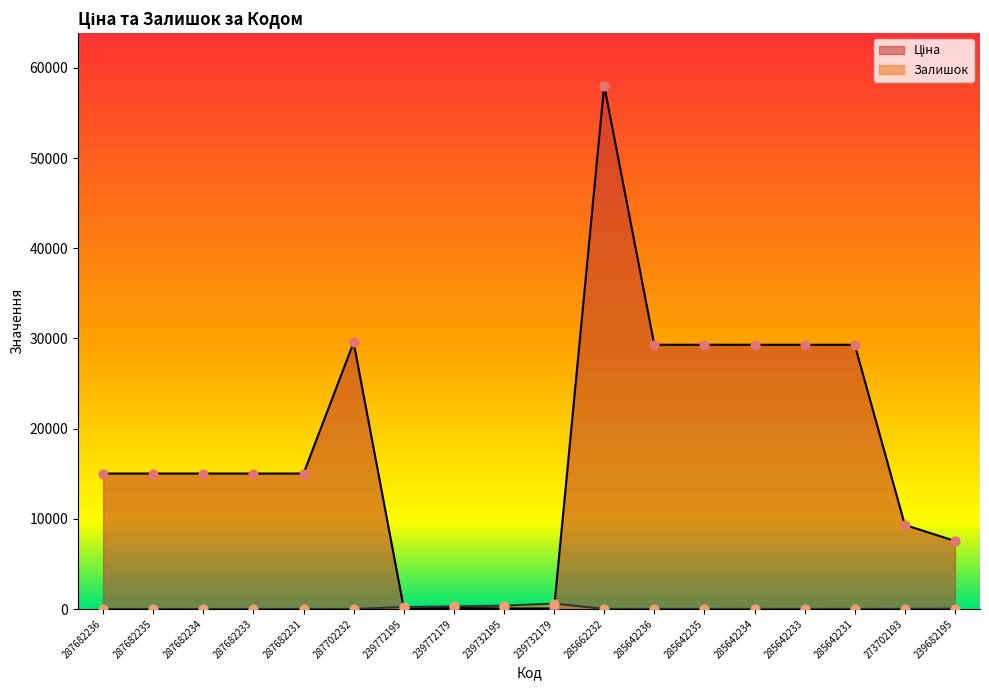

Which series has the largest total across all categories?

Ціна